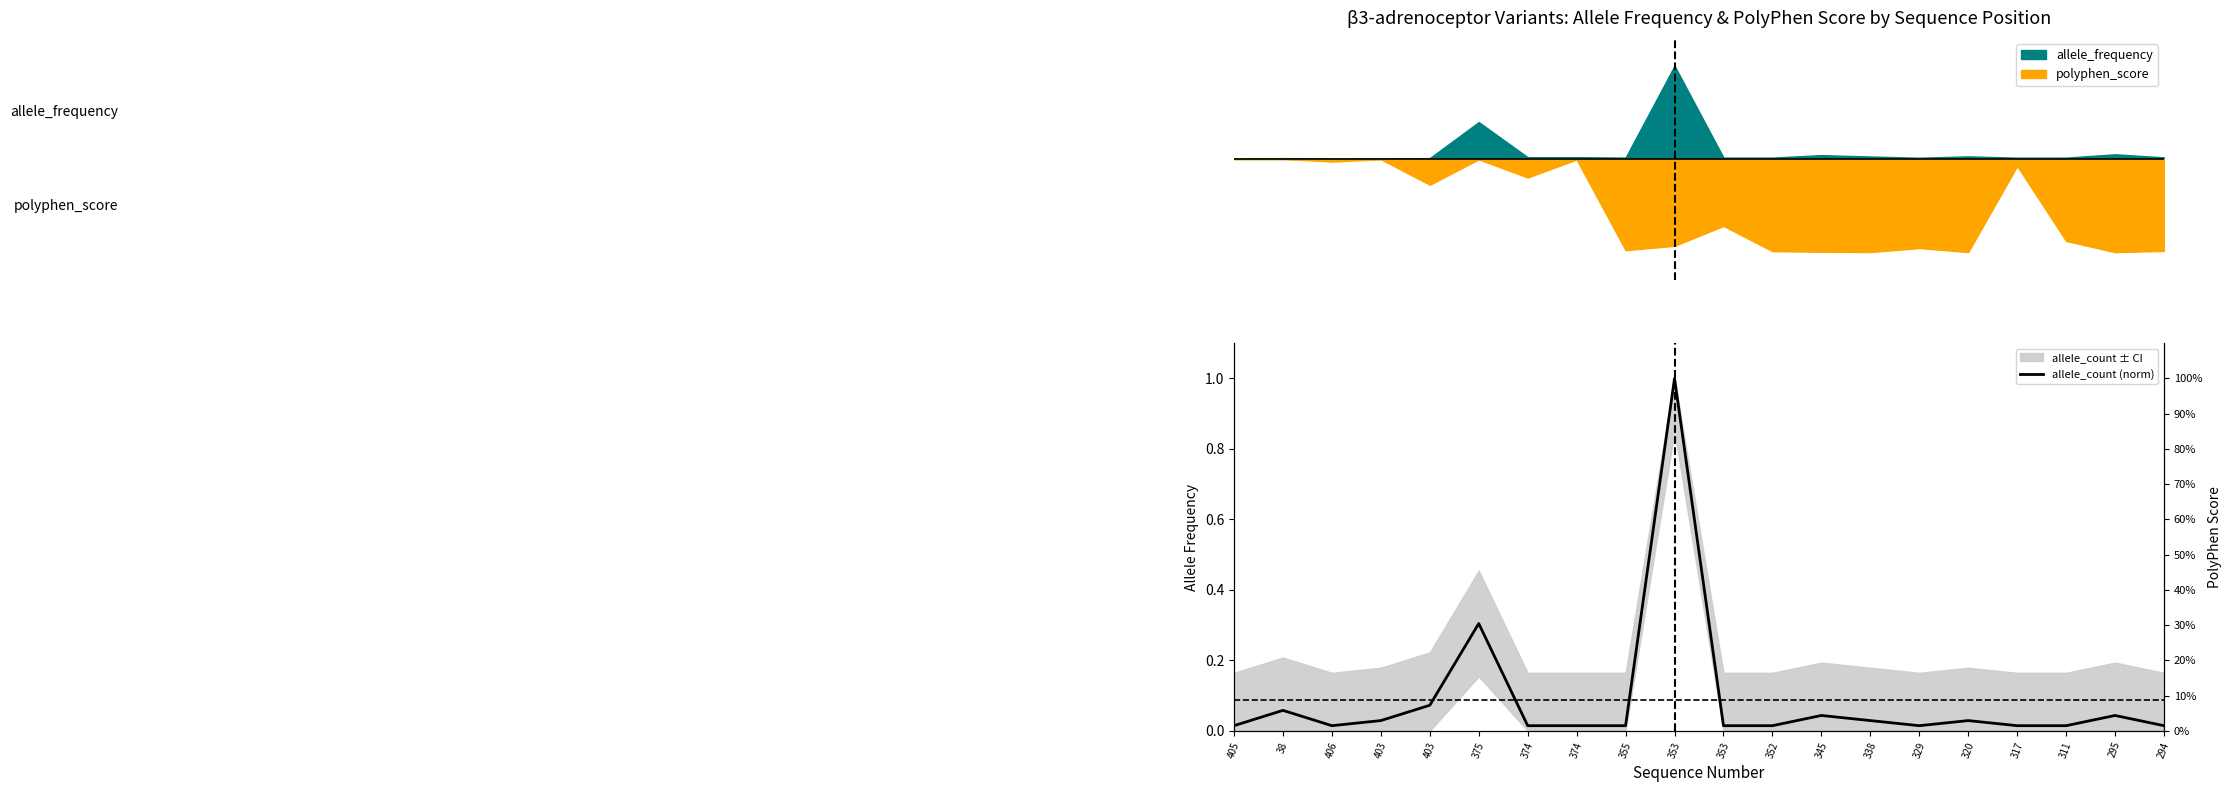

Reading left to right, transcribe all the data shown in this chart.

0.0	0.1	0.0	0.0	0.1	0.3	0.0	0.0	0.0	1.0	0.0	0.0	0.0	0.0	0.0	0.0	0.0	0.0	0.0	0.0